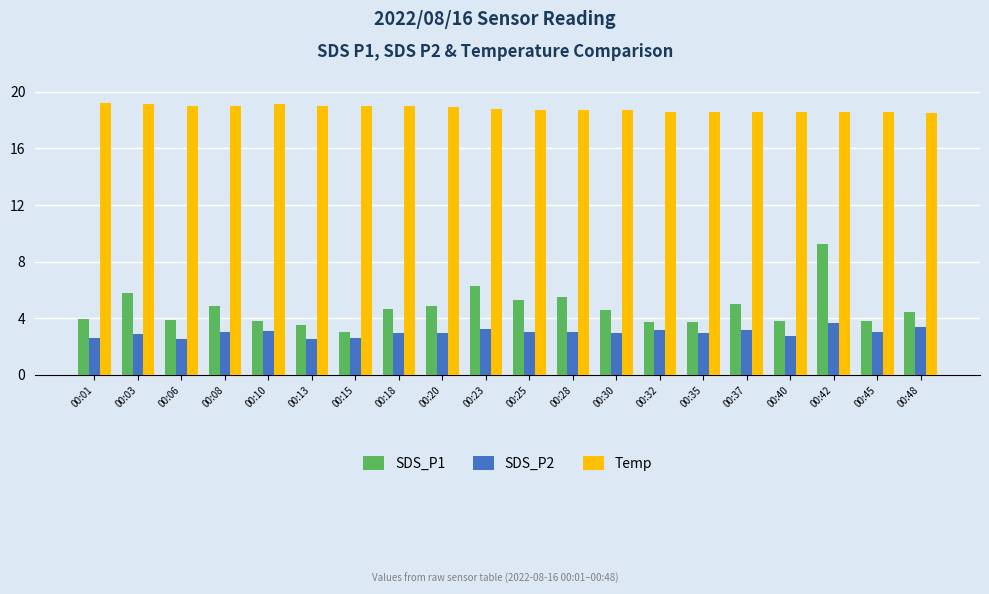

What is the sum of all SDS_P1 values?

93.8